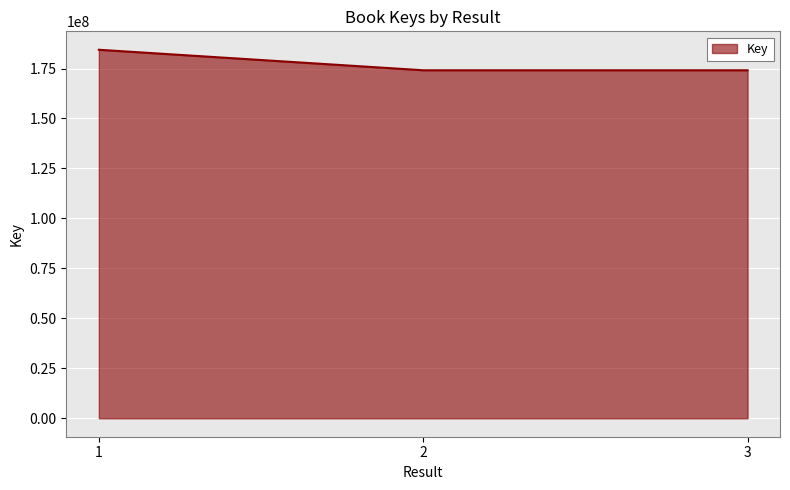

True or false: the data shows 43172818 at 2.

False